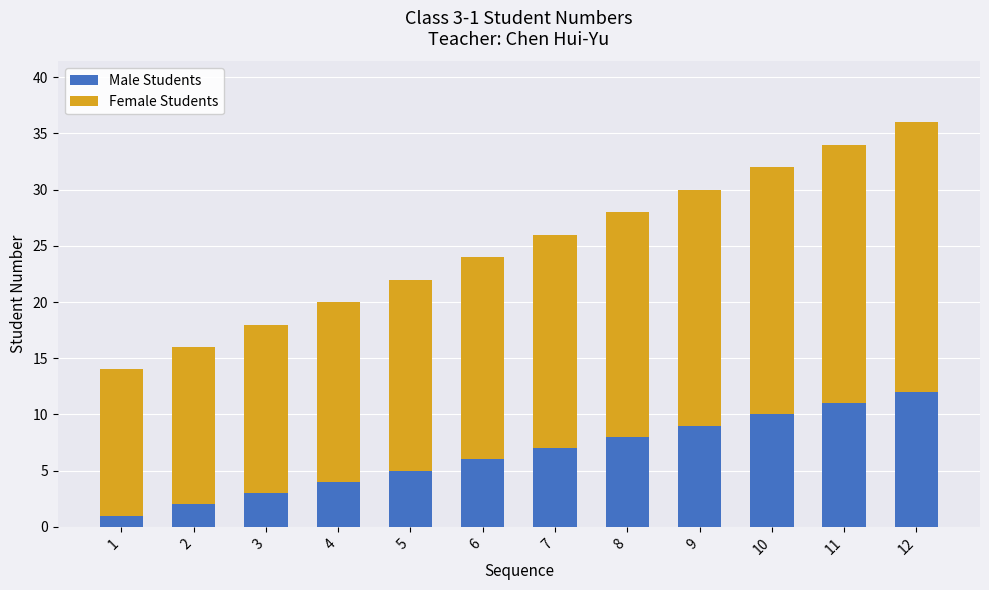

Which category has the highest value in the Male Students series?

12